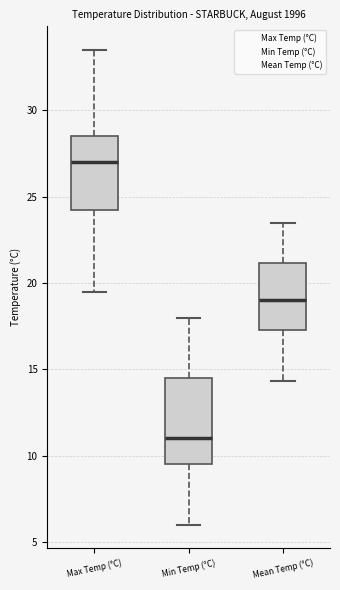

Which box is the tallest, from its lower edge to its upper edge?

Min Temp (°C)